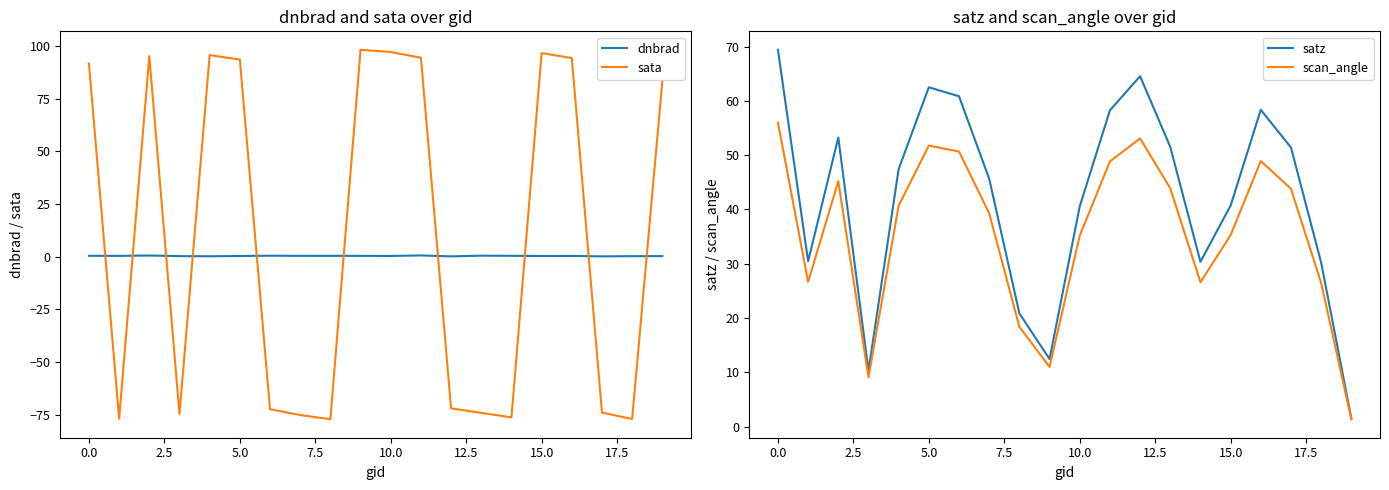

Does the chart display data point markers on the line(s)?

No